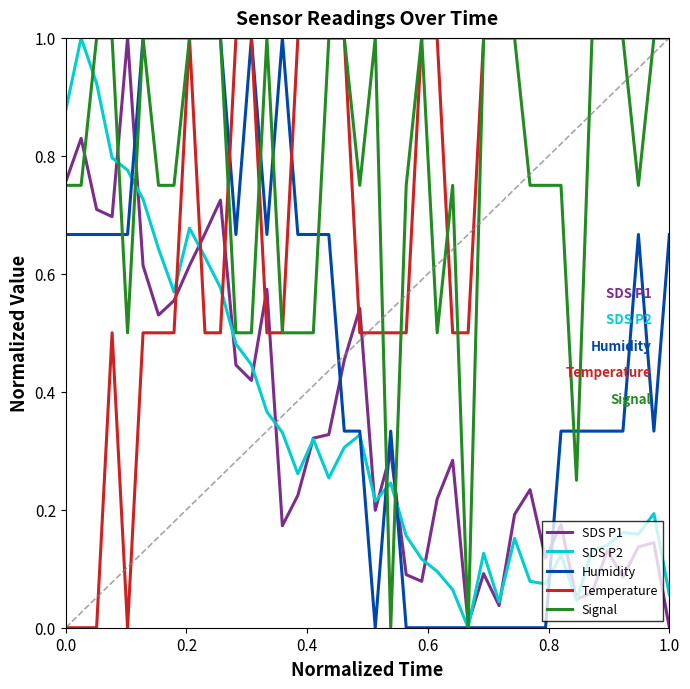

After their last crossing, which series has the higher values: SDS P2 or Temperature?

Temperature